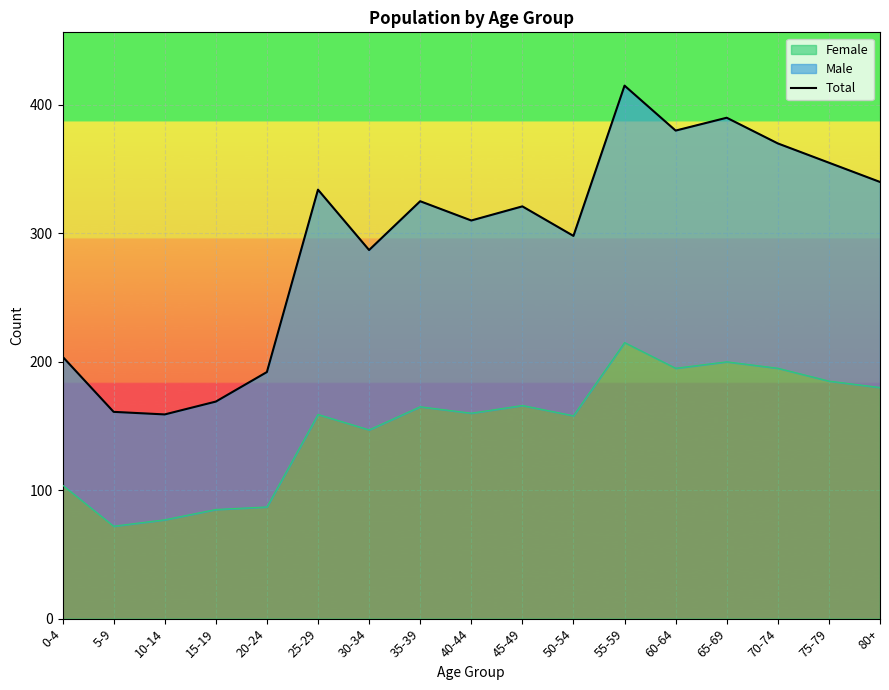

True or false: Female has a value of 159 at 25-29.

True